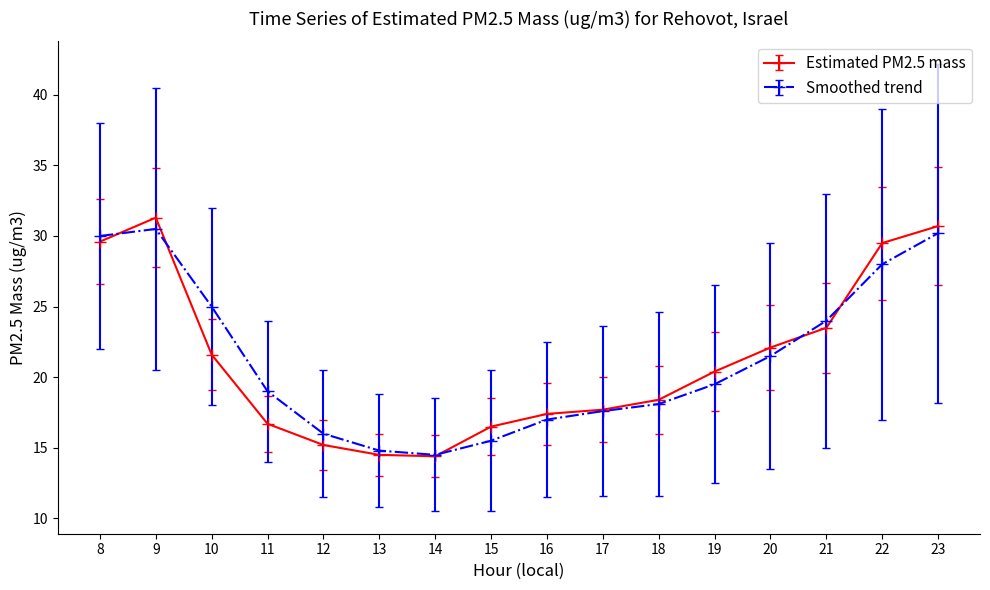

What is the lowest value of the Estimated PM2.5 mass series?

14.4